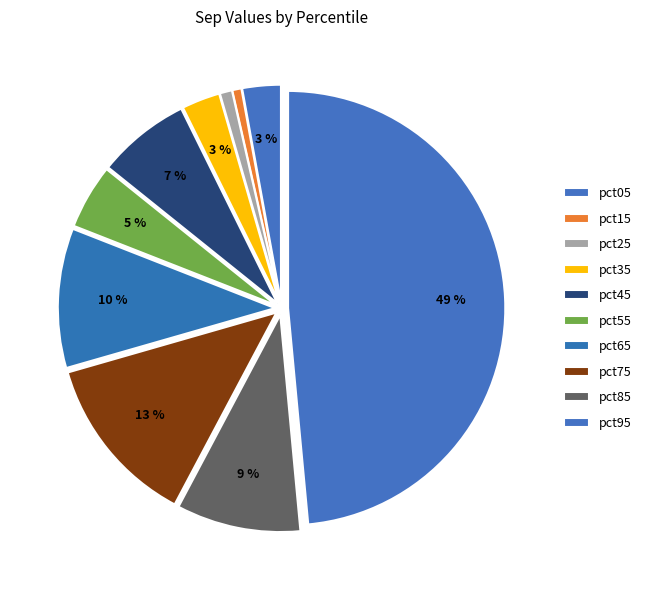

How many slices are in this pie chart?

10